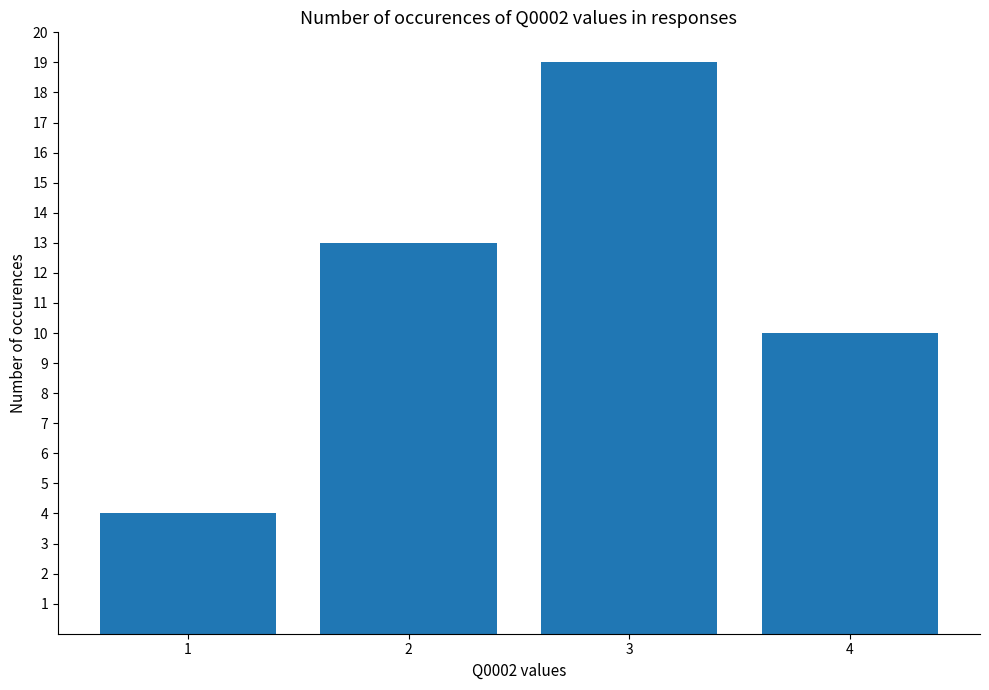

Which label corresponds to the largest value in the chart?

3